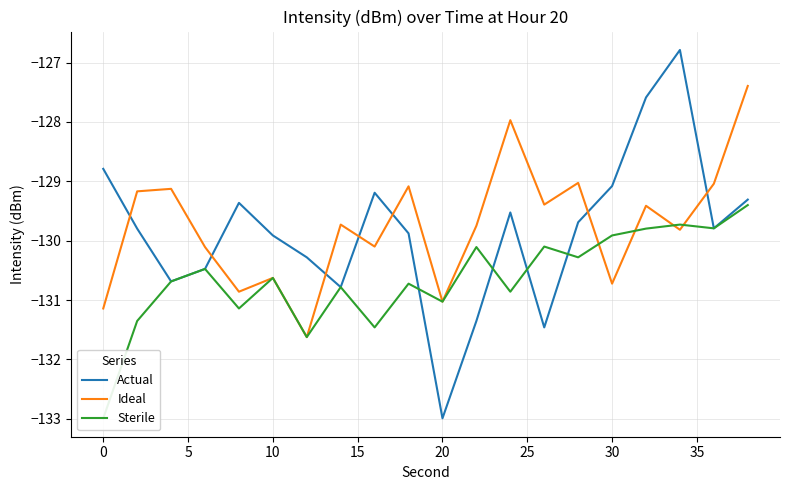

Which series ends up on top after the final intersection of Actual and Ideal?

Ideal